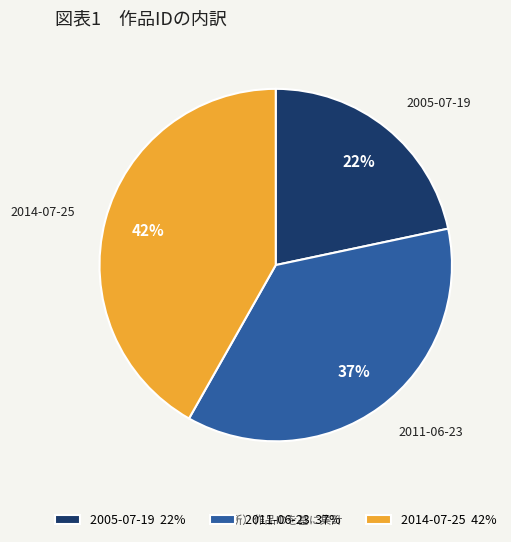

Between 2014-07-25 and 2011-06-23, which is larger?

2014-07-25